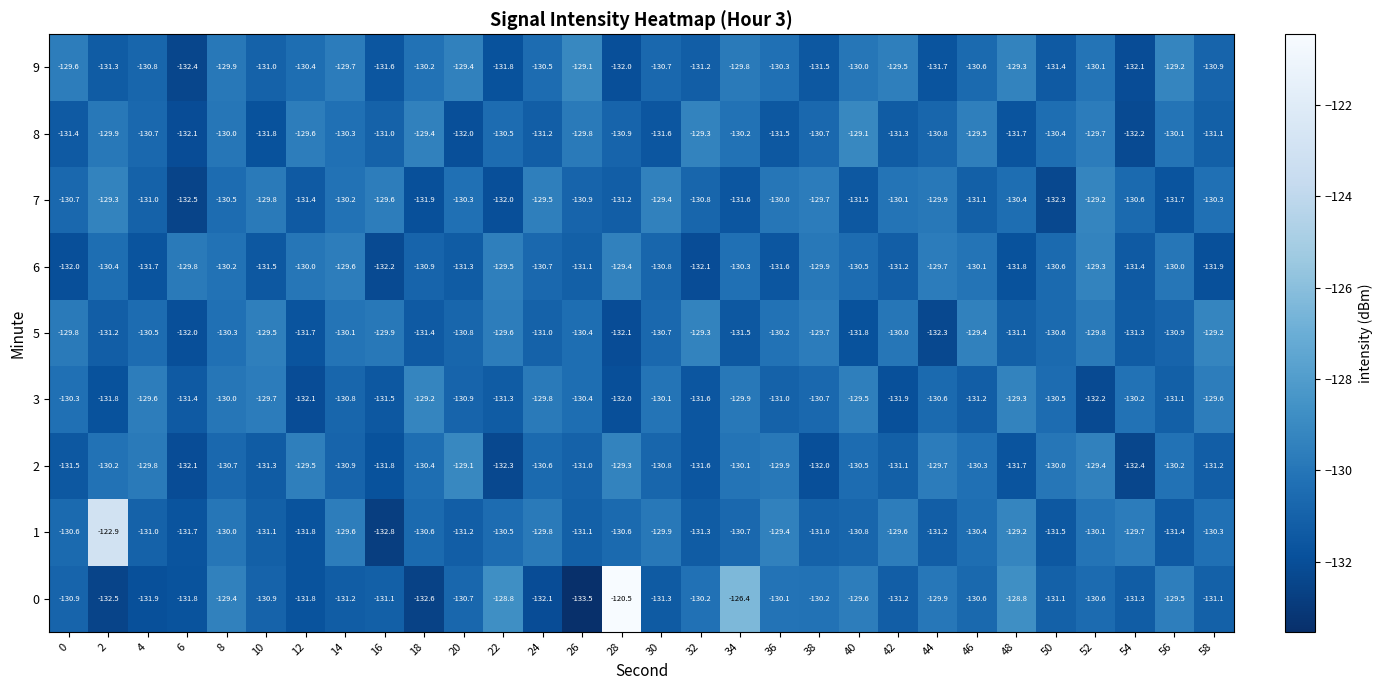

Which series changed the most between 16 and 26?

9